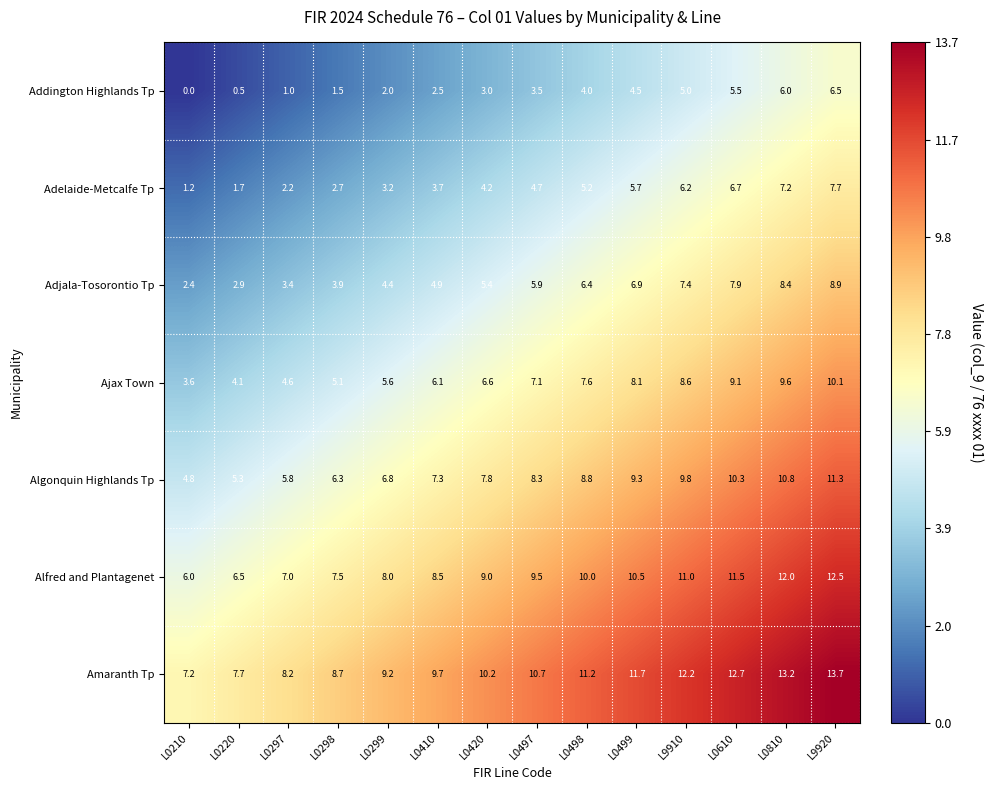

How many series are shown in this chart?

7